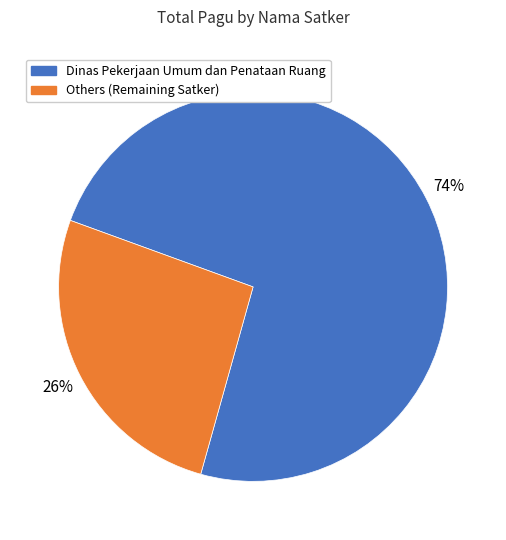

Count the number of slices in the pie.

2